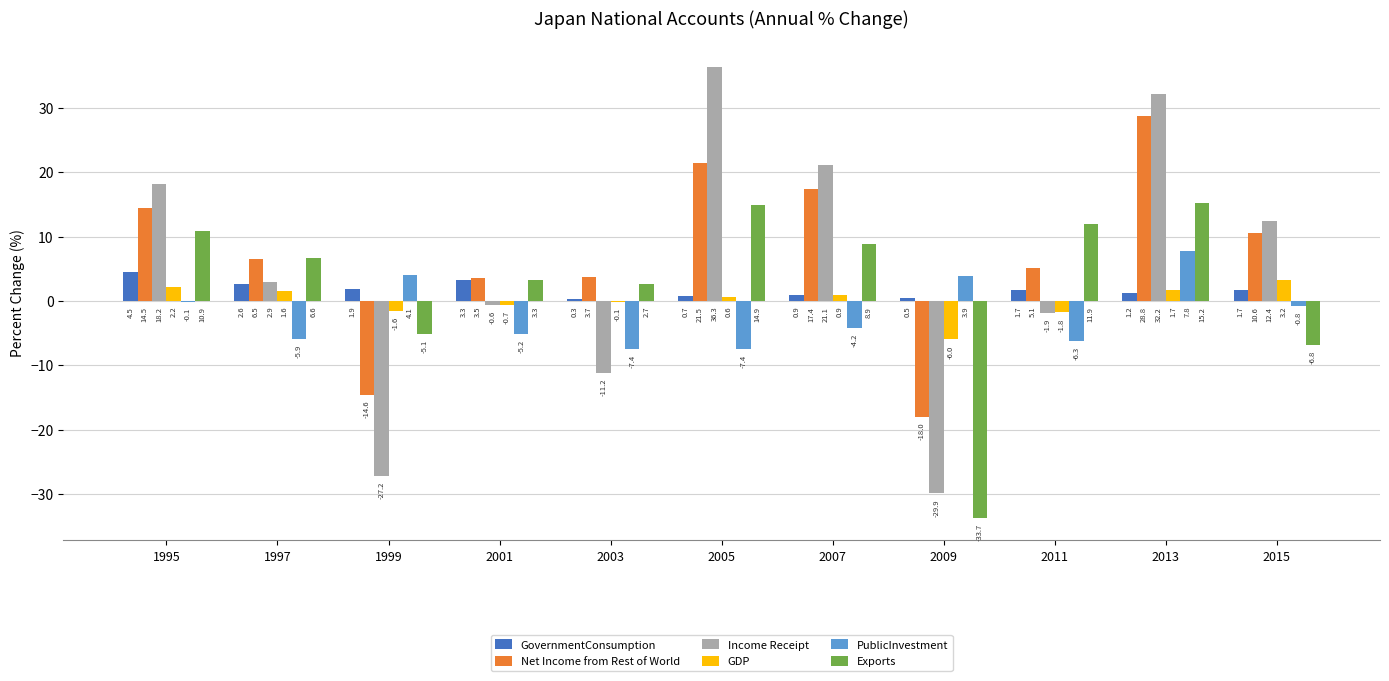

Are the bars horizontal?

No